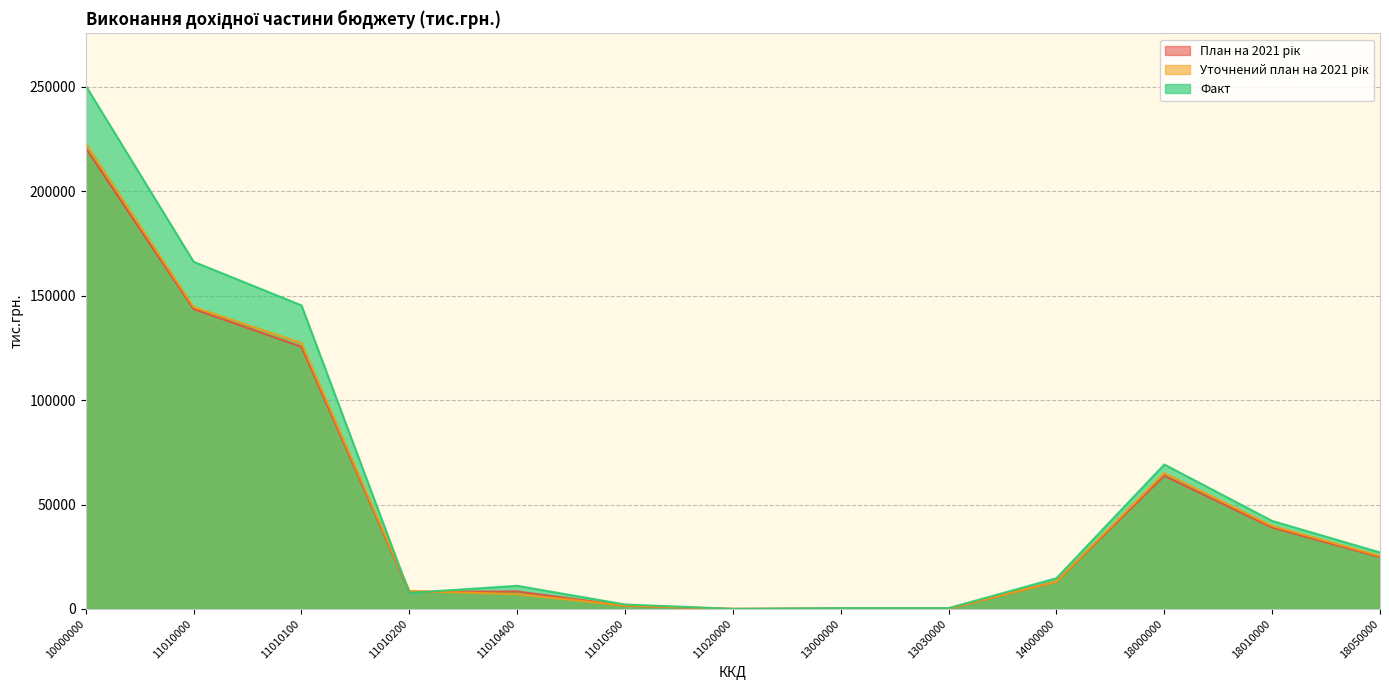

At which label is План на 2021 рік closest to 110331?

11010100